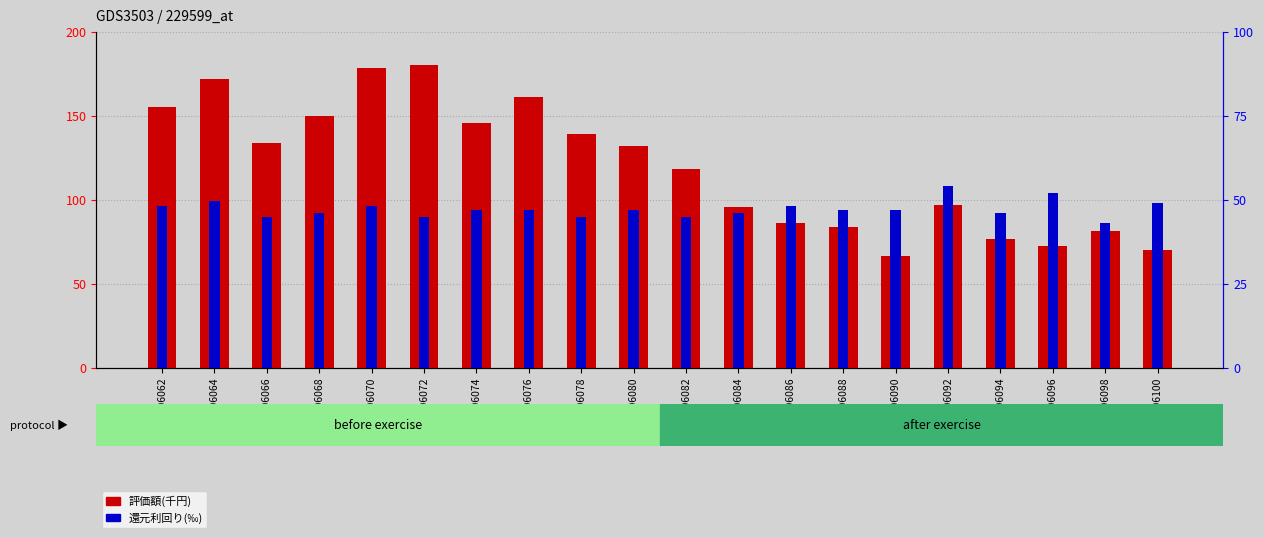

At how many categories does at least one series exceed 177?

2